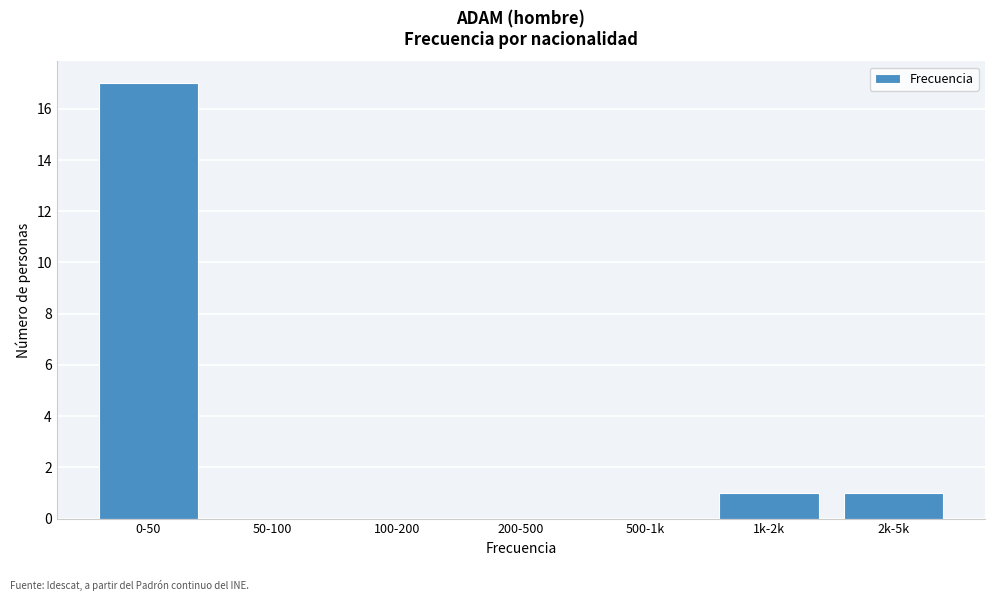

Reading right to left, extract all data points from this chart.

2k-5k=1	1k-2k=1	500-1k=0	200-500=0	100-200=0	50-100=0	0-50=17